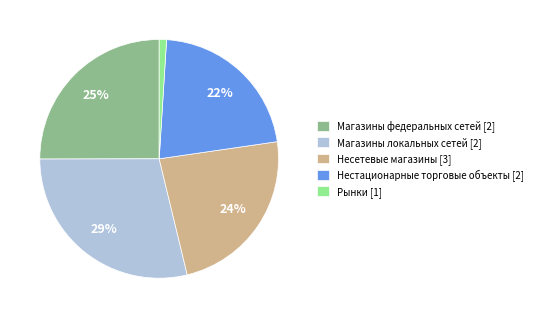

How many segments does this pie chart have?

5